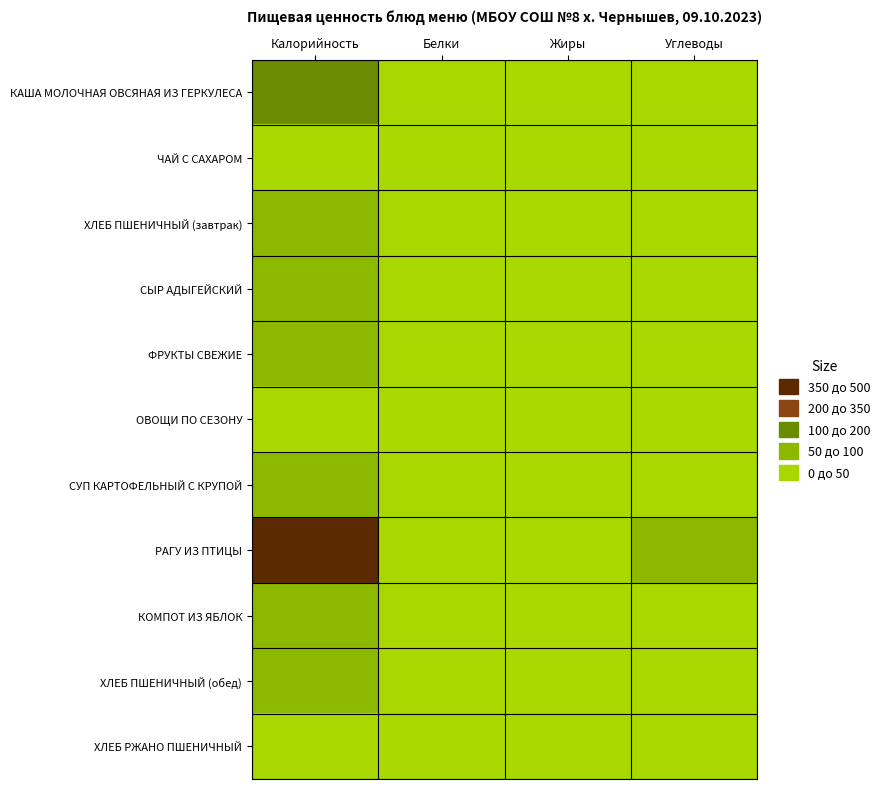

Which series changed the most between Белки and Жиры?

КАША МОЛОЧНАЯ ОВСЯНАЯ ИЗ ГЕРКУЛЕСА